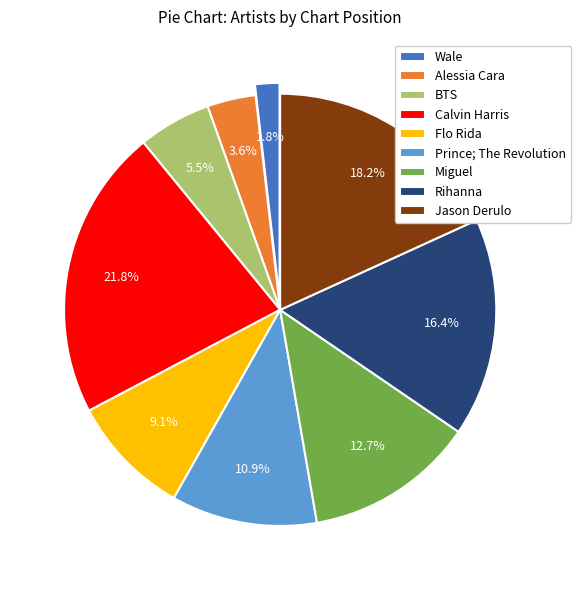

What is the total percentage of Miguel and Calvin Harris?

27.3%